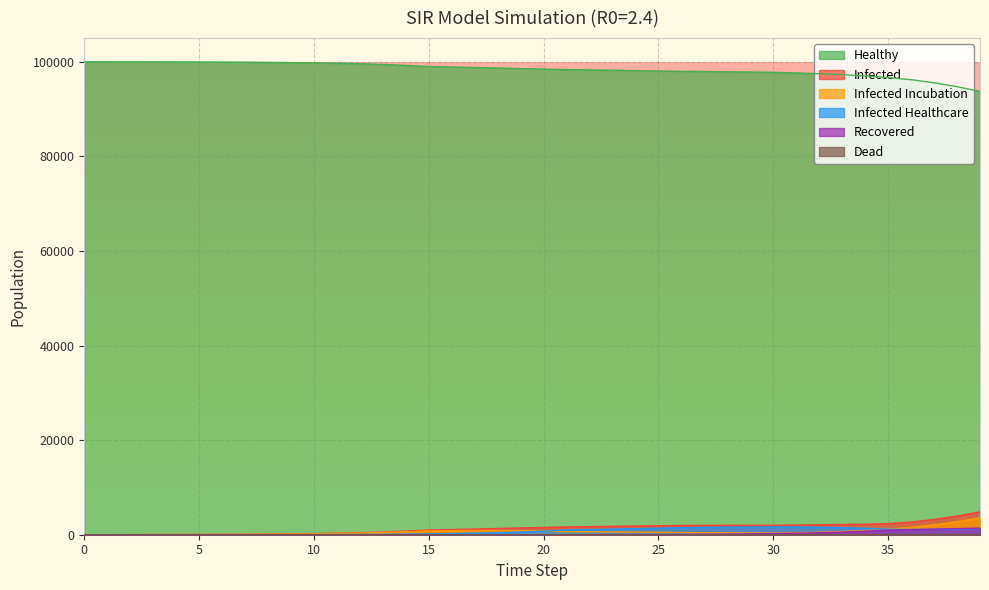

Between 32 and 26, which is larger?

26